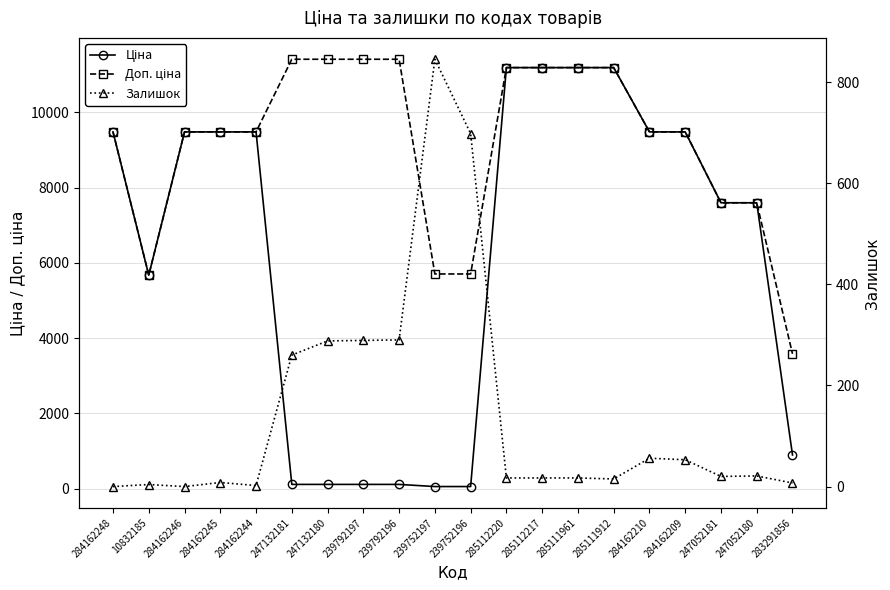

The Ціна series shows 11188.2 at 285111912. True or false?

True